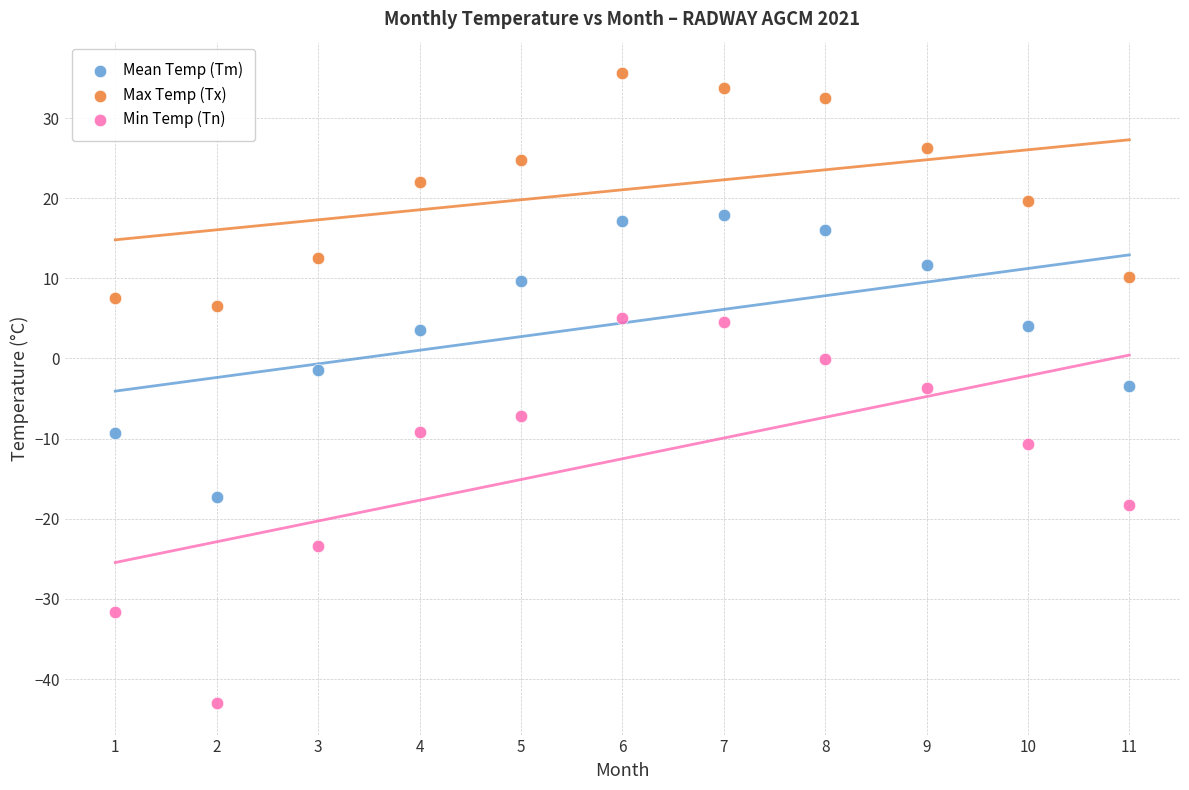

Across all data points, what is the range of X values (max minus min)?

10.0